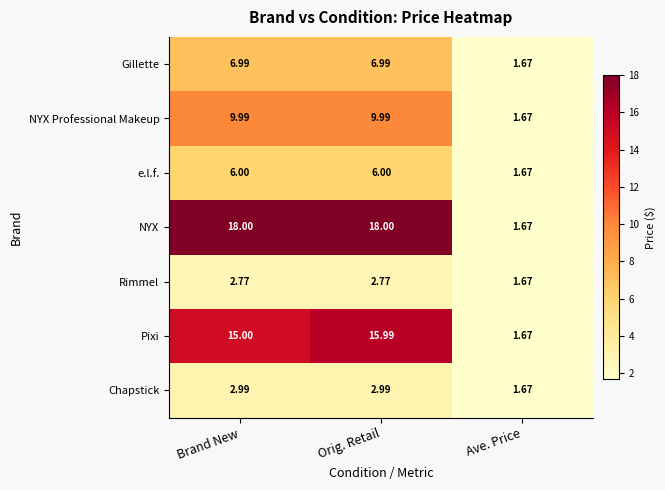

Which series has the widest spread of values?

NYX